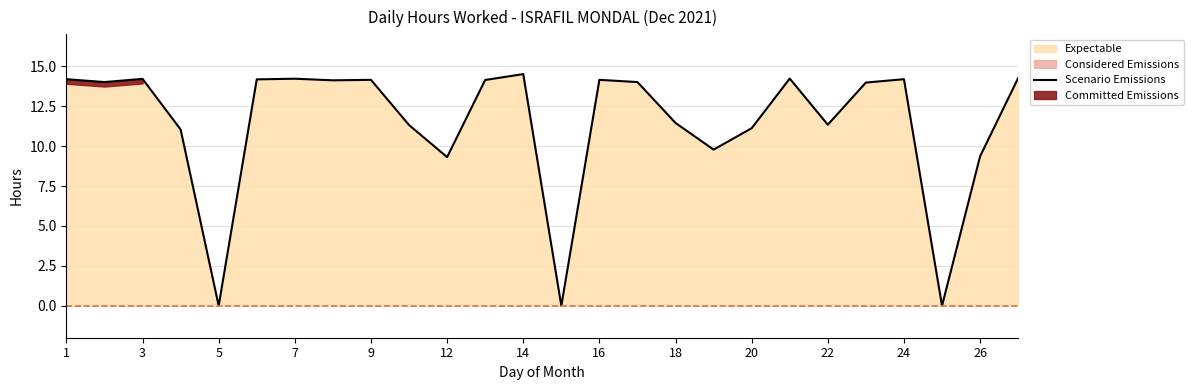

True or false: the data has more than 0 interior local peaks.

True